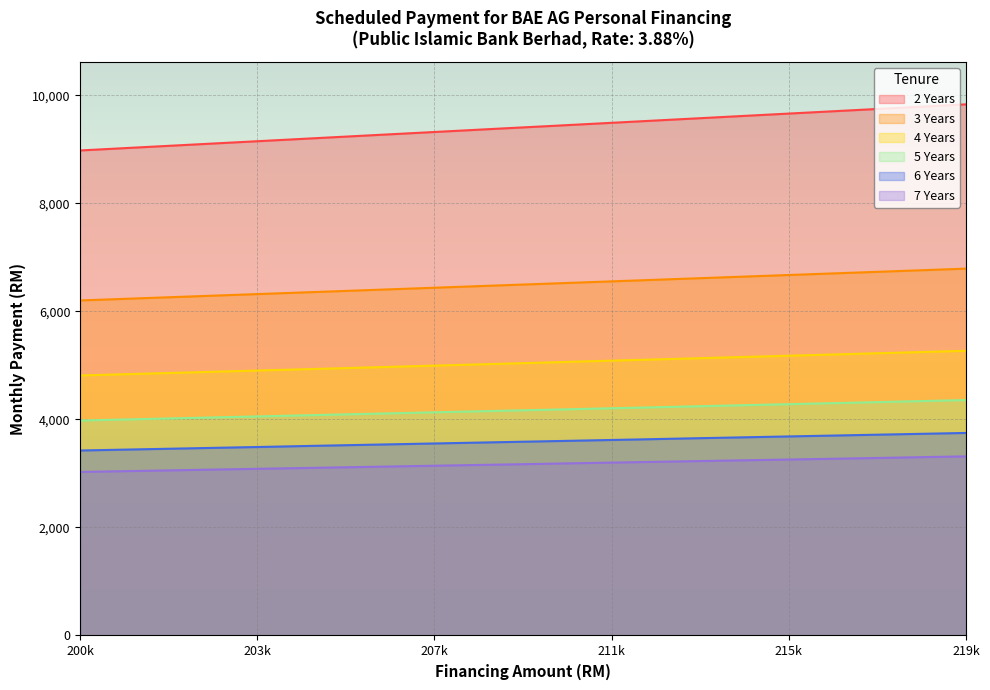

Which series has the largest total across all categories?

2 Years